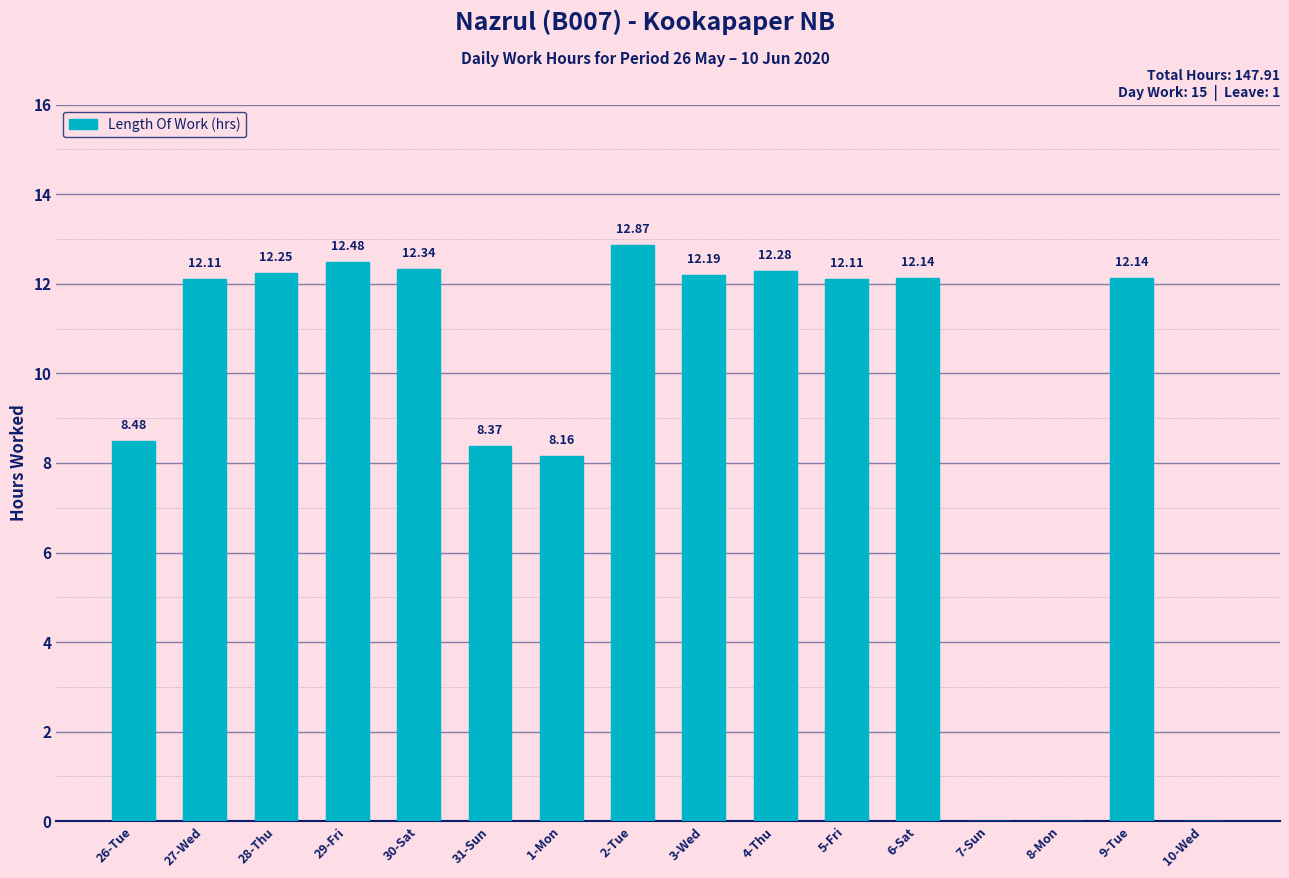

The value at 9-Tue is 20.7. True or false?

False